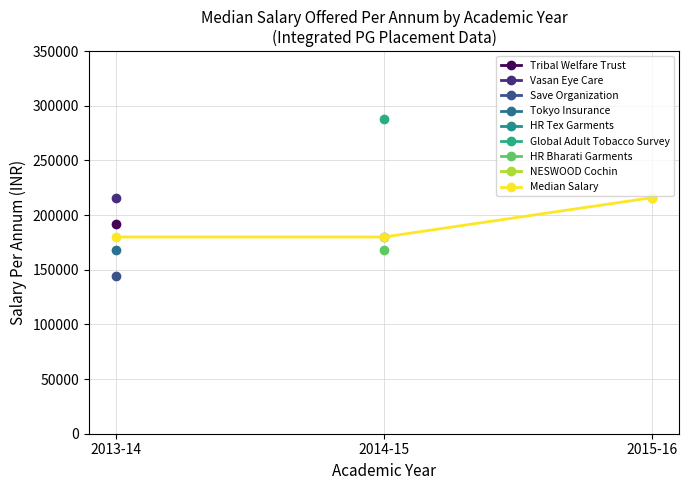

What is the minimum value shown in the chart?

180000